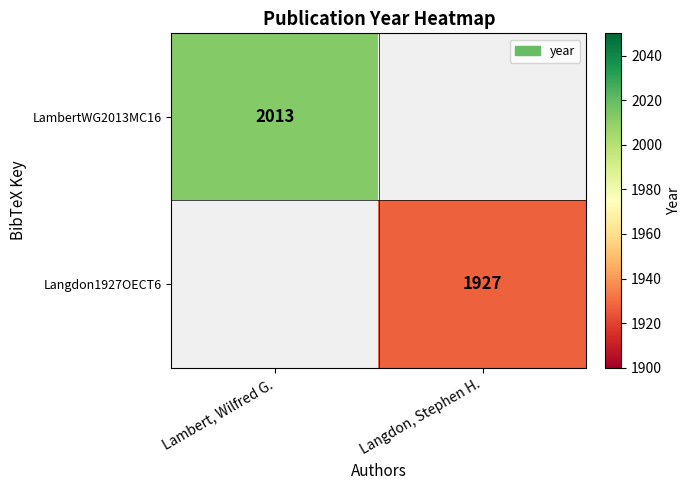

Which has a higher value, Langdon, Stephen H. or Lambert, Wilfred G.?

Lambert, Wilfred G.